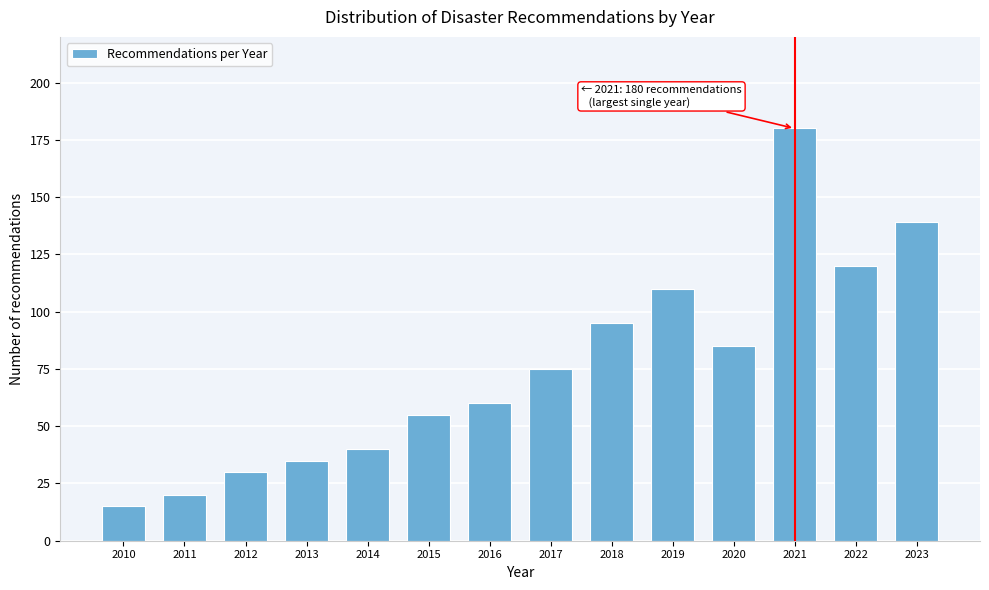

Reading left to right, extract all data points from this chart.

15	20	30	35	40	55	60	75	95	110	85	180	120	139